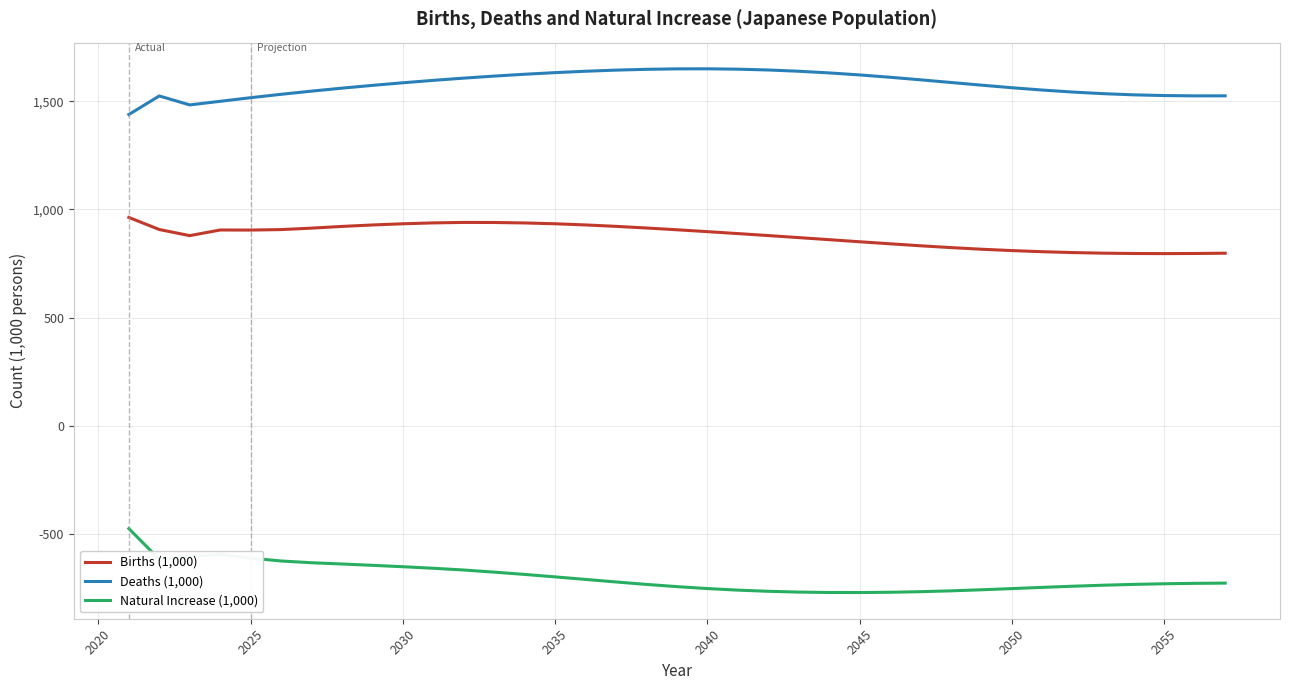

Which series has the largest total across all categories?

Deaths (1,000)